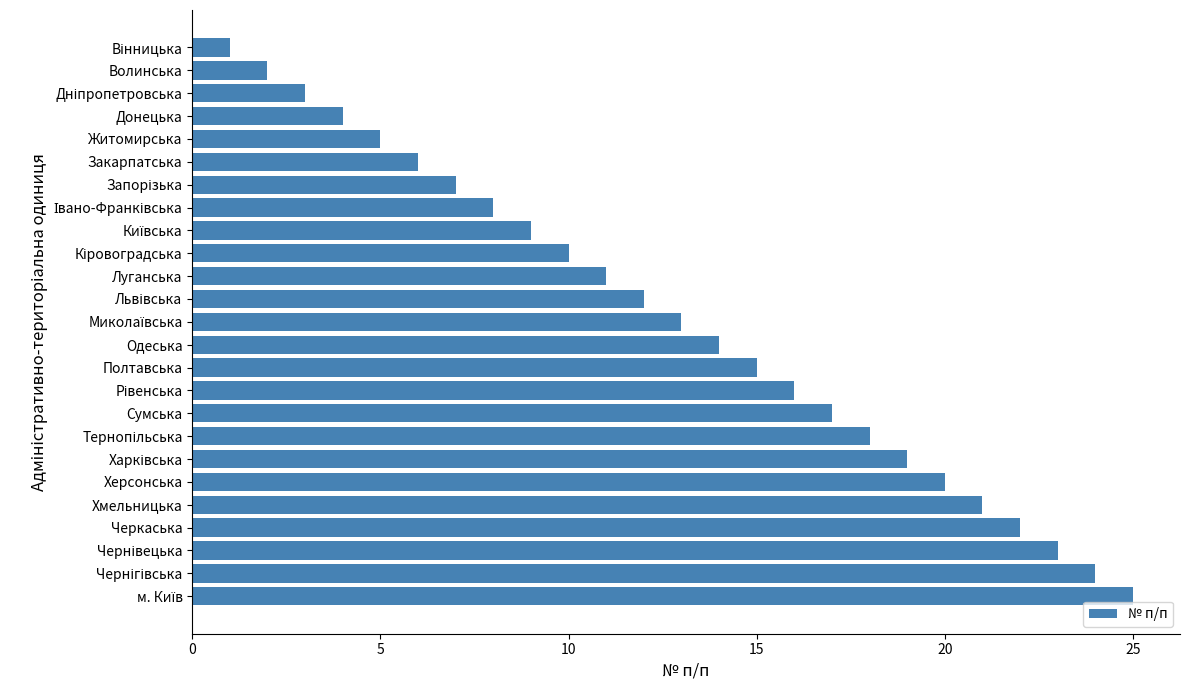

What is the label of the 12th bar from the bottom?

Одеська